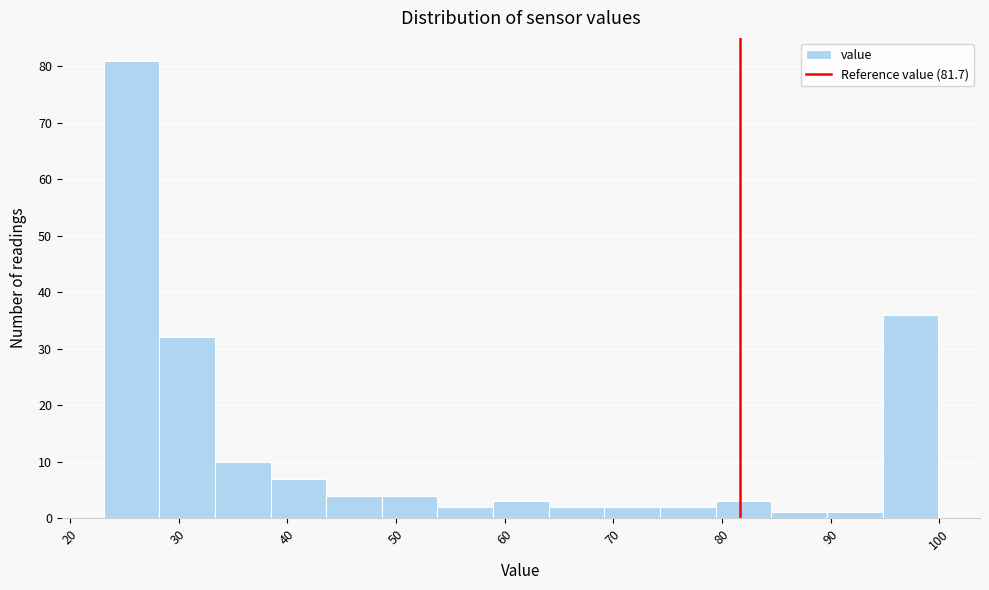

Which range on the x-axis has the tallest bar?

23 to 28